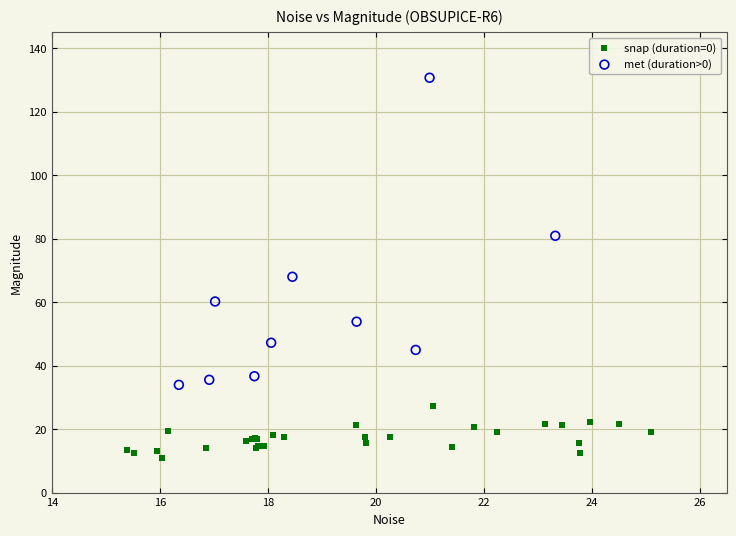

Which series has the widest spread of Y values?

met (duration>0)